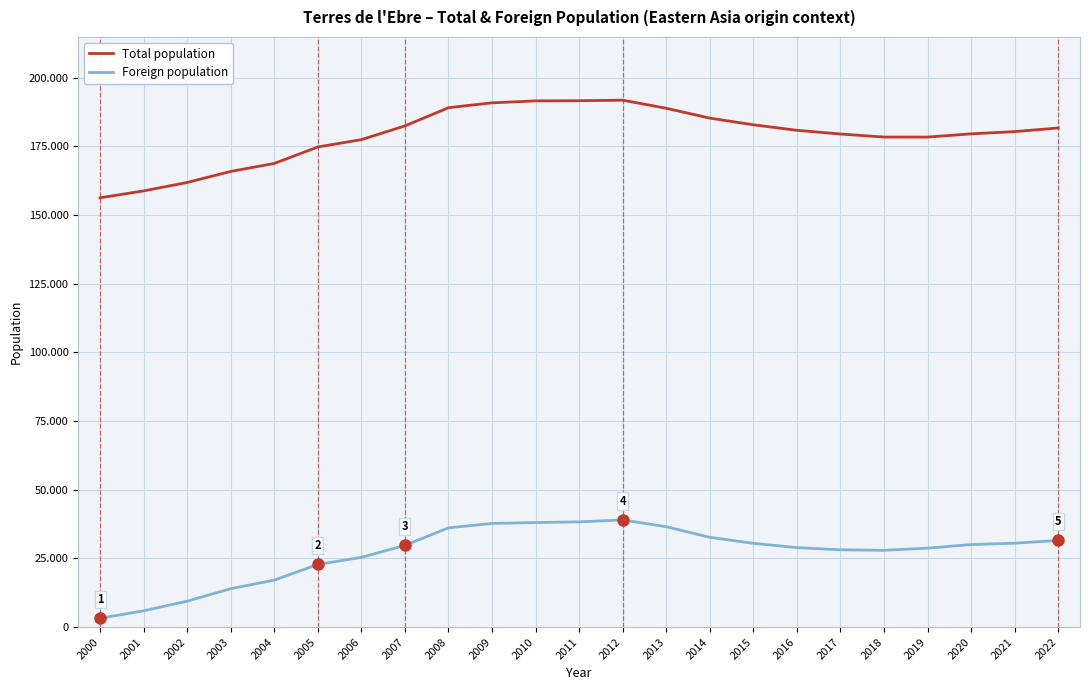

What is the difference between the Total population values at 2017 and 2012?

12318